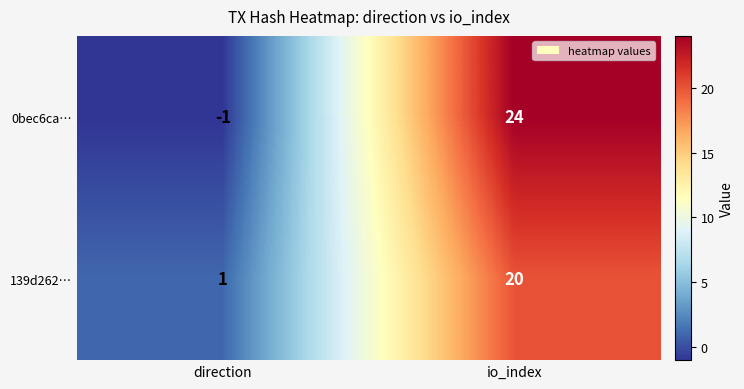

How many categories are shown in the chart?

2